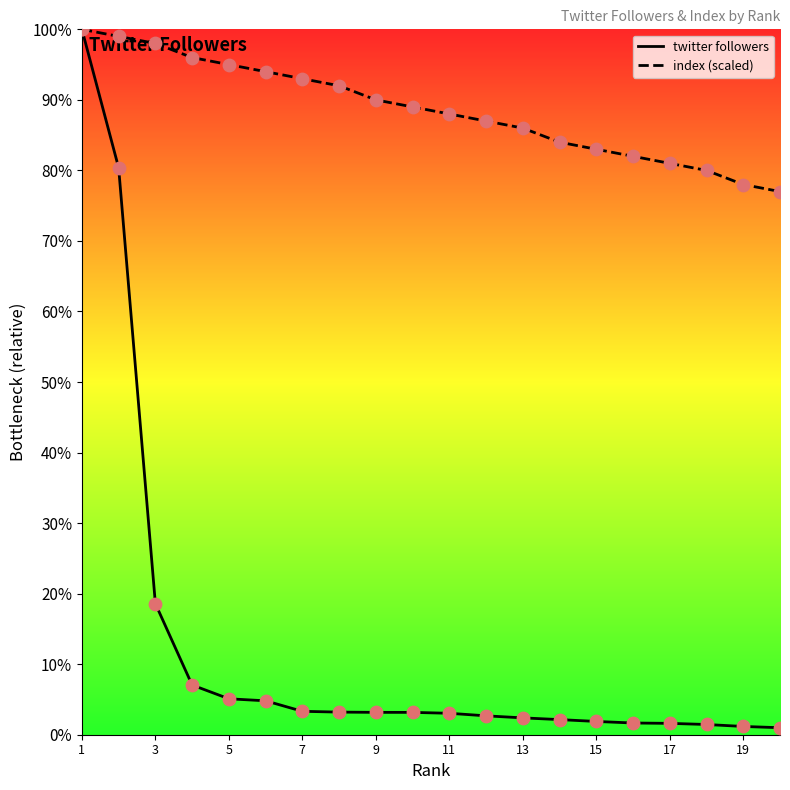

What are all the series names shown in the legend?

twitter followers, index (scaled)